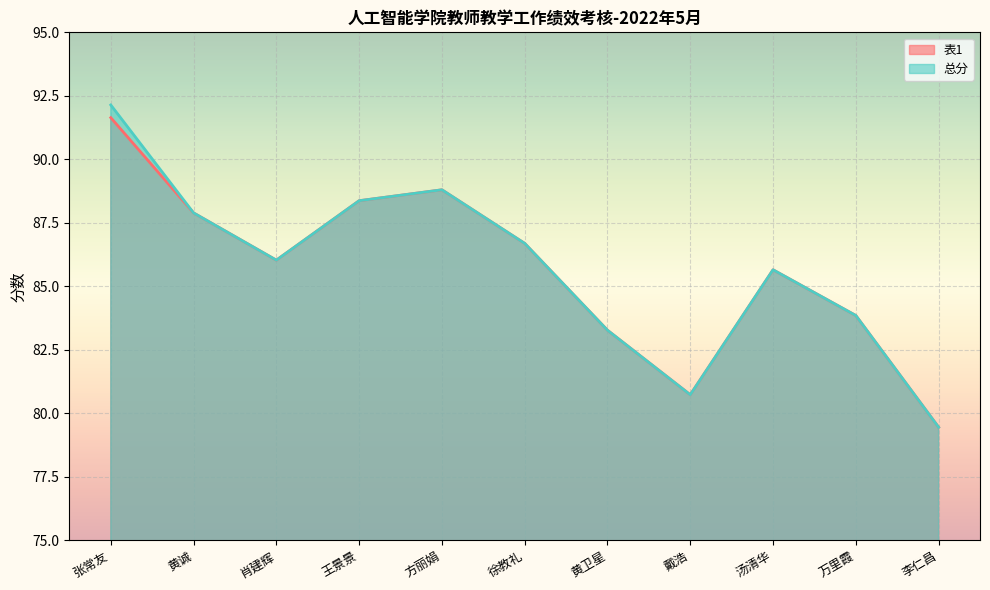

What is the difference between the 总分 values at 王景景 and 李仁昌?

8.9